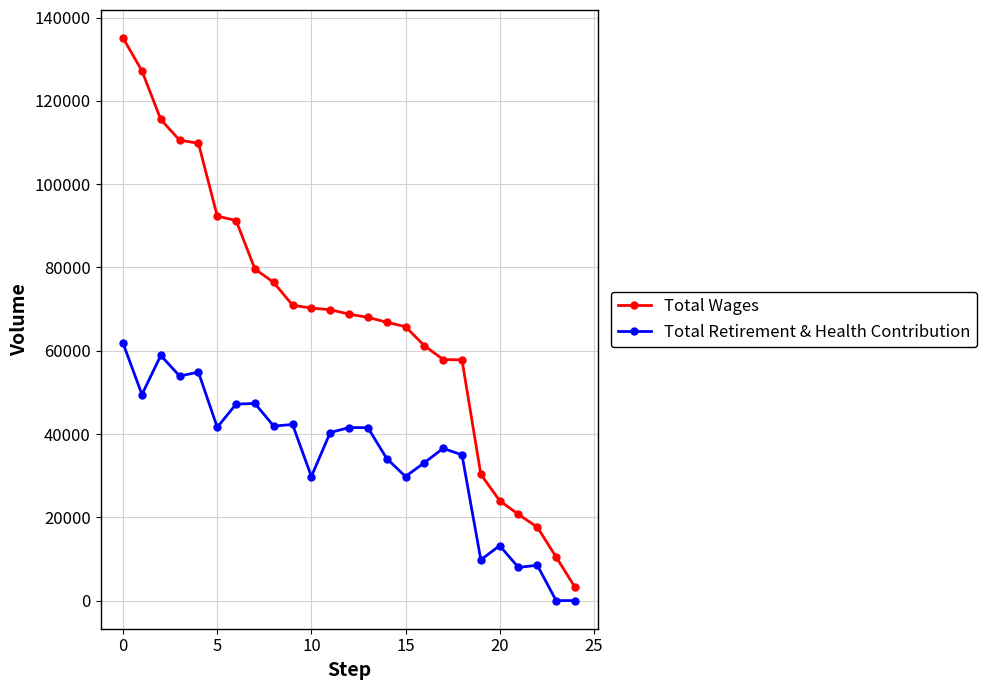

Which series has the largest total across all categories?

Total Wages